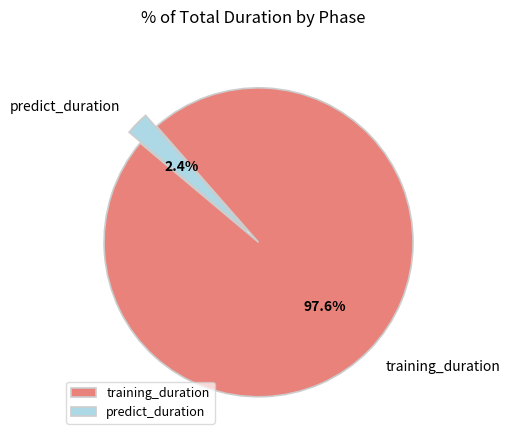

Do training_duration and predict_duration together represent more than half of the pie?

Yes